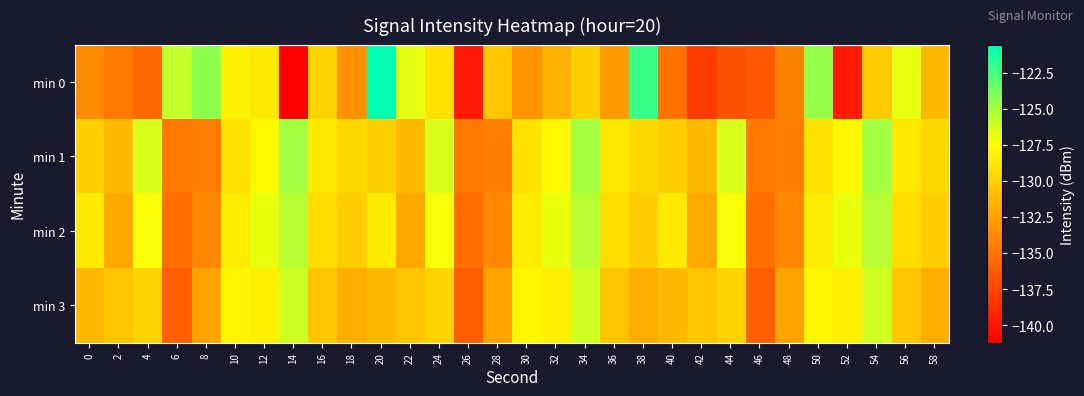

List the series in order of their peak value, lowest first.

min 3, min 2, min 1, min 0